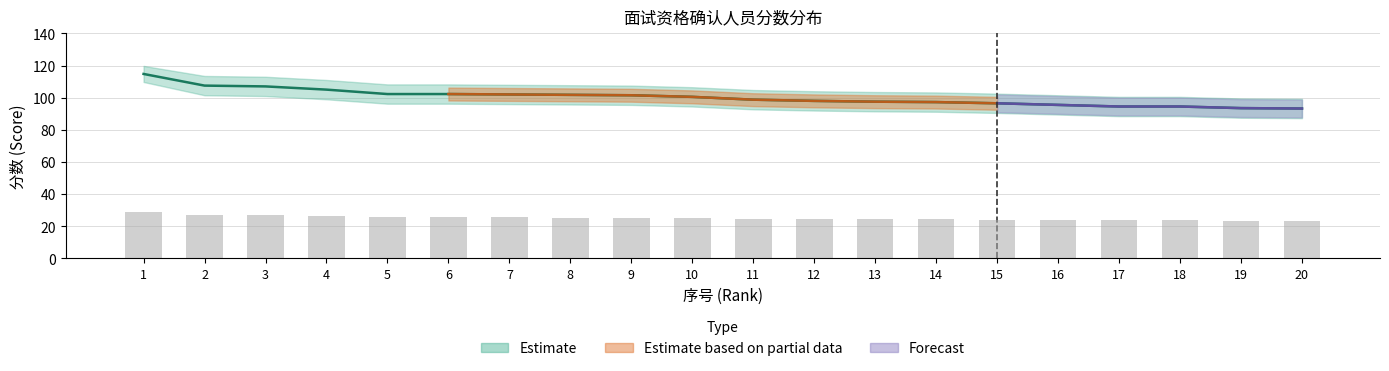

Reading left to right, list all the values displayed in this chart.

1=114.8	2=107.5	3=107.0	4=105.0	5=102.2	6=102.2	7=102.0	8=101.8	9=101.5	10=100.5	11=98.8	12=98.0	13=97.5	14=97.2	15=96.5	16=95.5	17=94.5	18=94.5	19=93.5	20=93.2